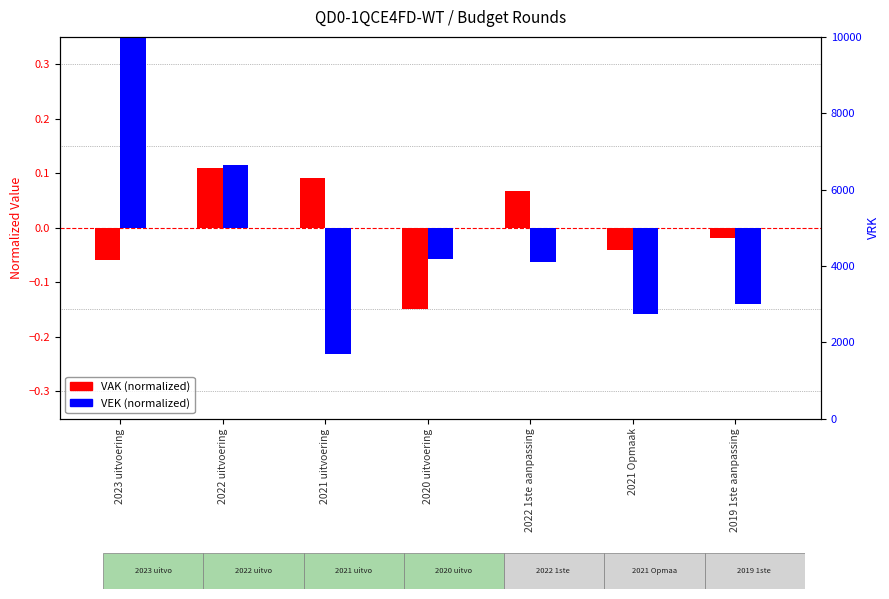

Which category has the lowest value in the VRK series?

2023 uitvoering